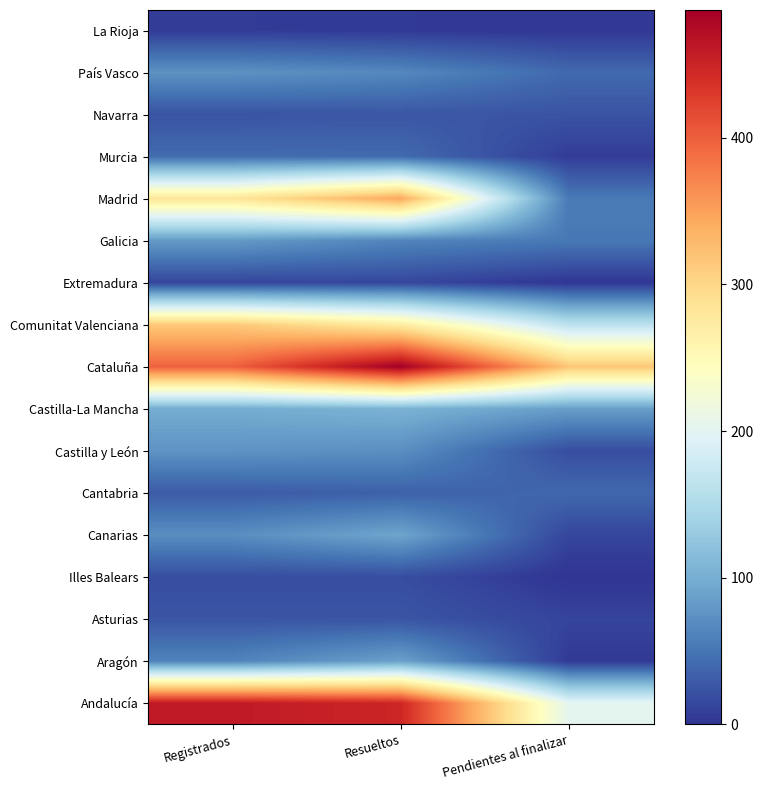

Reading right to left, list all the values displayed in this chart.

Andalucía: Pendientes al finalizar=202	Resueltos=448	Registrados=460
Aragón: Pendientes al finalizar=4	Resueltos=88	Registrados=62
Asturias: Pendientes al finalizar=12	Resueltos=25	Registrados=25
Illes Balears: Pendientes al finalizar=0	Resueltos=19	Registrados=19
Canarias: Pendientes al finalizar=13	Resueltos=92	Registrados=71
Cantabria: Pendientes al finalizar=40	Resueltos=34	Registrados=30
Castilla y León: Pendientes al finalizar=19	Resueltos=72	Registrados=76
Castilla-La Mancha: Pendientes al finalizar=85	Resueltos=104	Registrados=98
Cataluña: Pendientes al finalizar=317	Resueltos=487	Registrados=398
Comunitat Valenciana: Pendientes al finalizar=163	Resueltos=273	Registrados=314
Extremadura: Pendientes al finalizar=1	Resueltos=14	Registrados=13
Galicia: Pendientes al finalizar=53	Resueltos=63	Registrados=82
Madrid: Pendientes al finalizar=54	Resueltos=345	Registrados=283
Murcia: Pendientes al finalizar=6	Resueltos=42	Registrados=43
Navarra: Pendientes al finalizar=24	Resueltos=26	Registrados=24
País Vasco: Pendientes al finalizar=41	Resueltos=66	Registrados=75
La Rioja: Pendientes al finalizar=2	Resueltos=4	Registrados=6